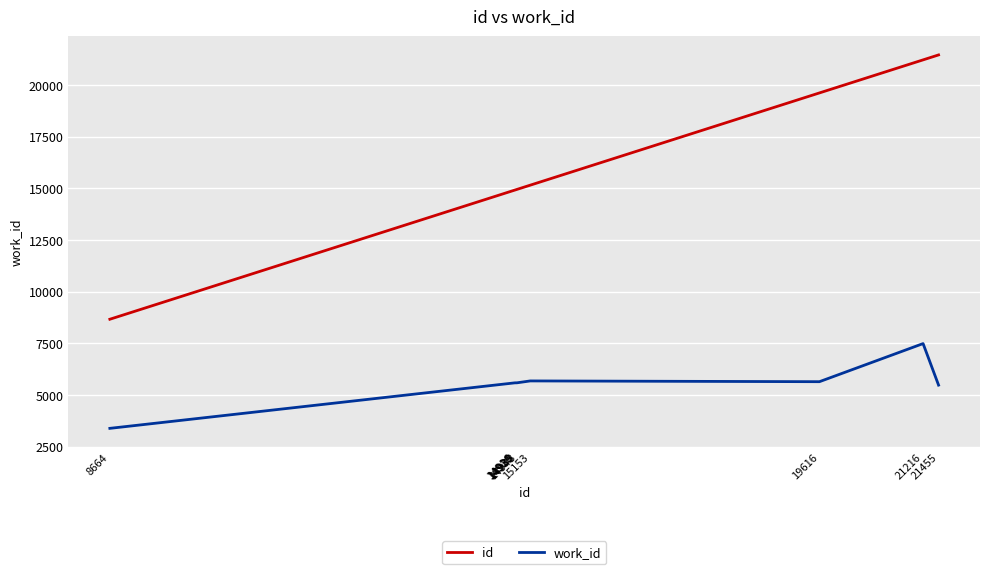

List the series in order of their overall mean, lowest first.

work_id, id